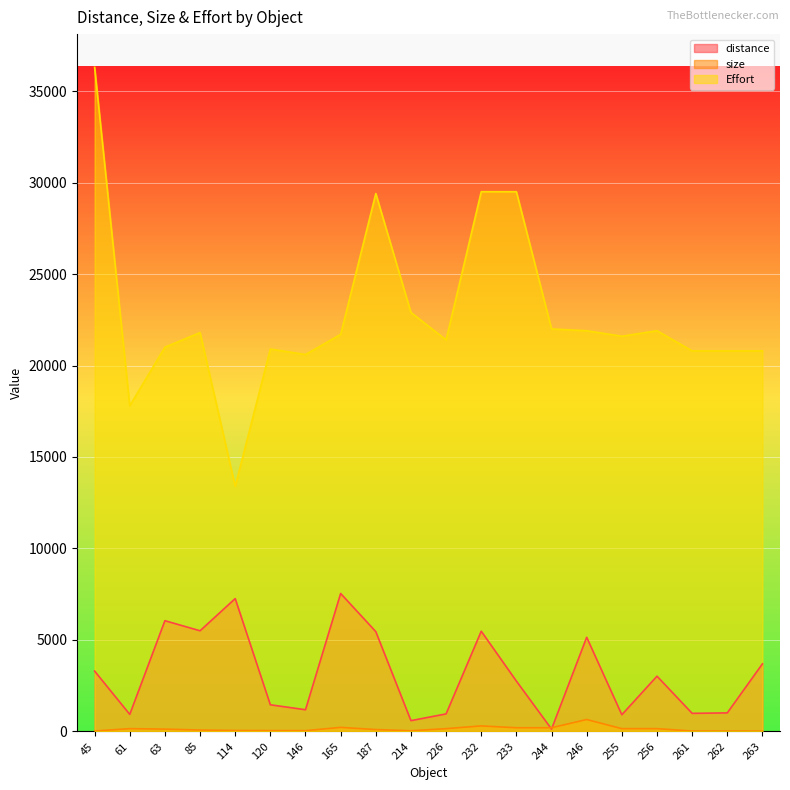

What is the difference between the size values at 61 and 263?

135.0